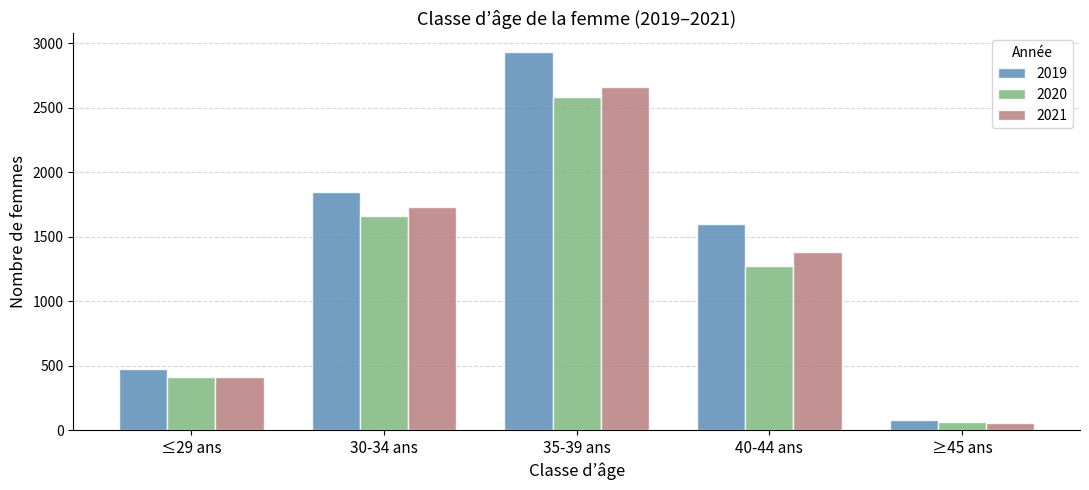

How many data points does each series have?

5